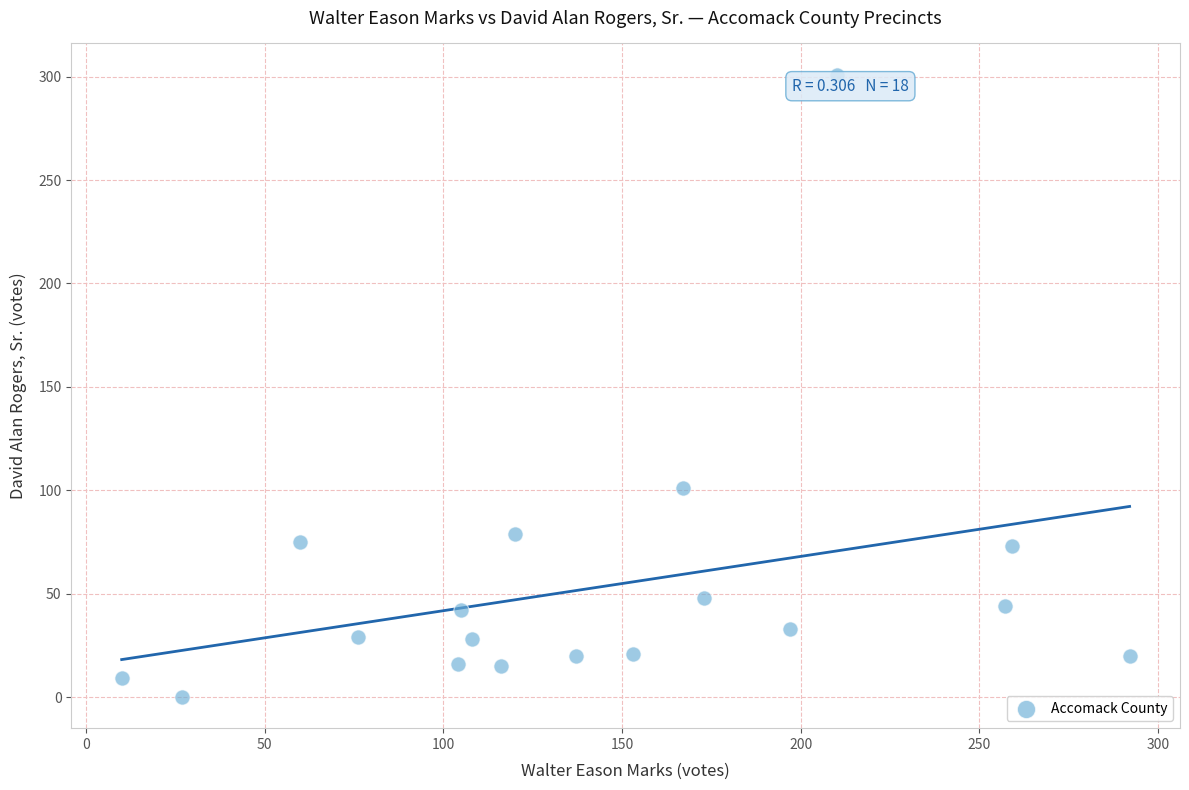

What Y value in the scatter plot is closest to 150?

101